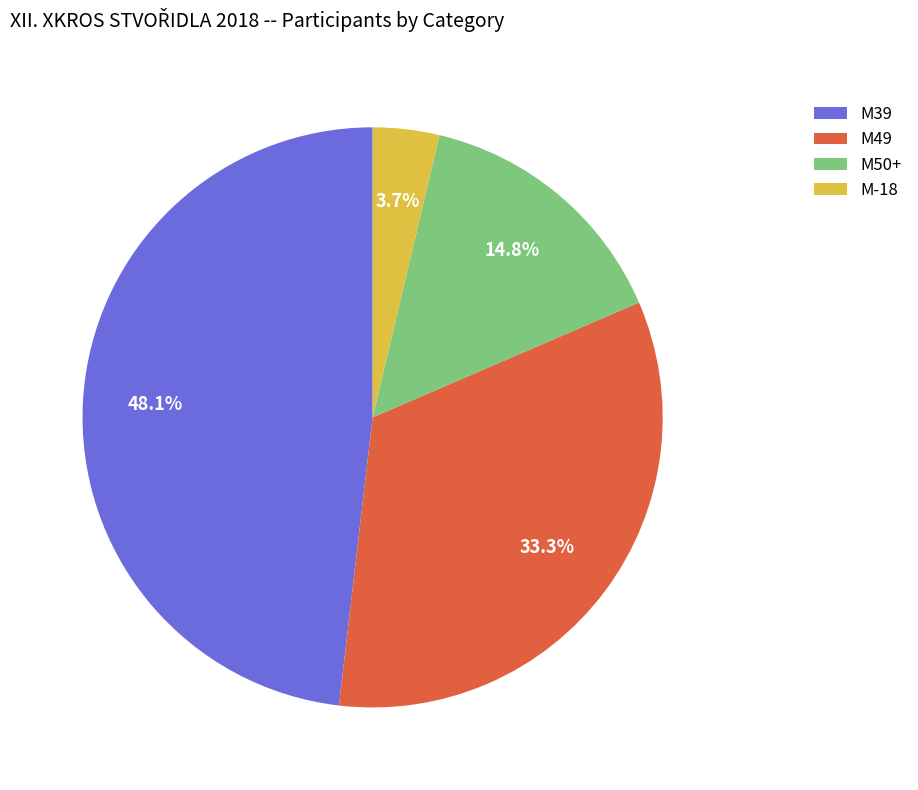

Is the sum of M49 and M50+ greater than half?

No